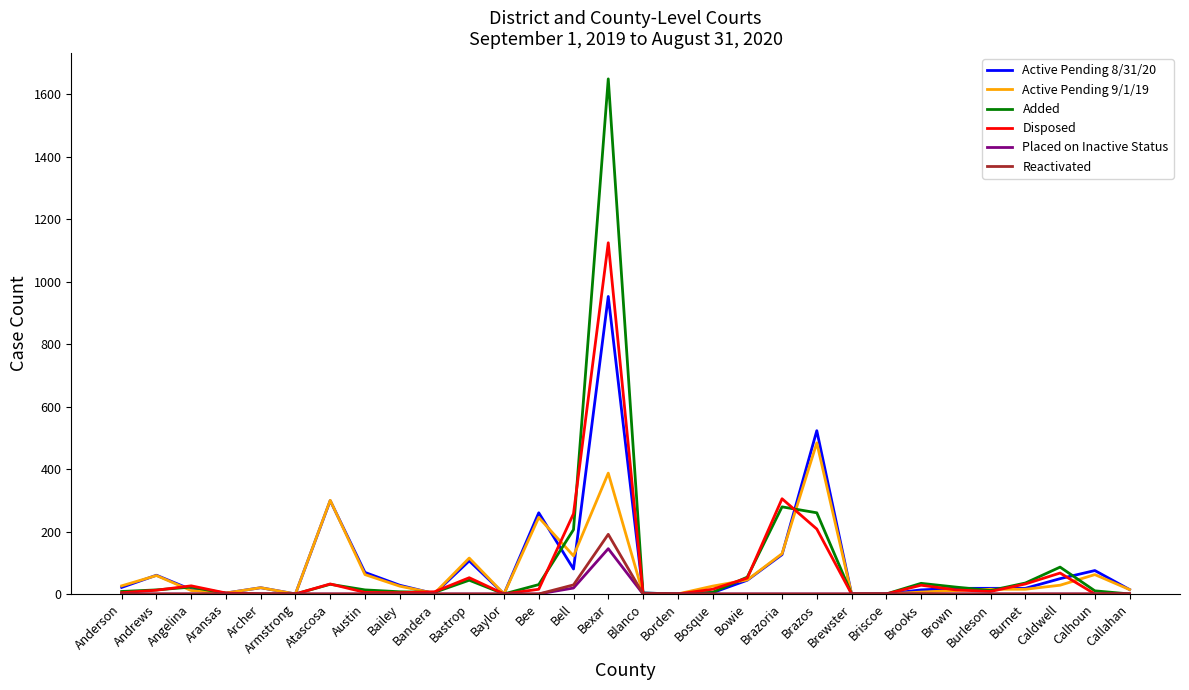

What is the total value across all series at Bastrop?

317